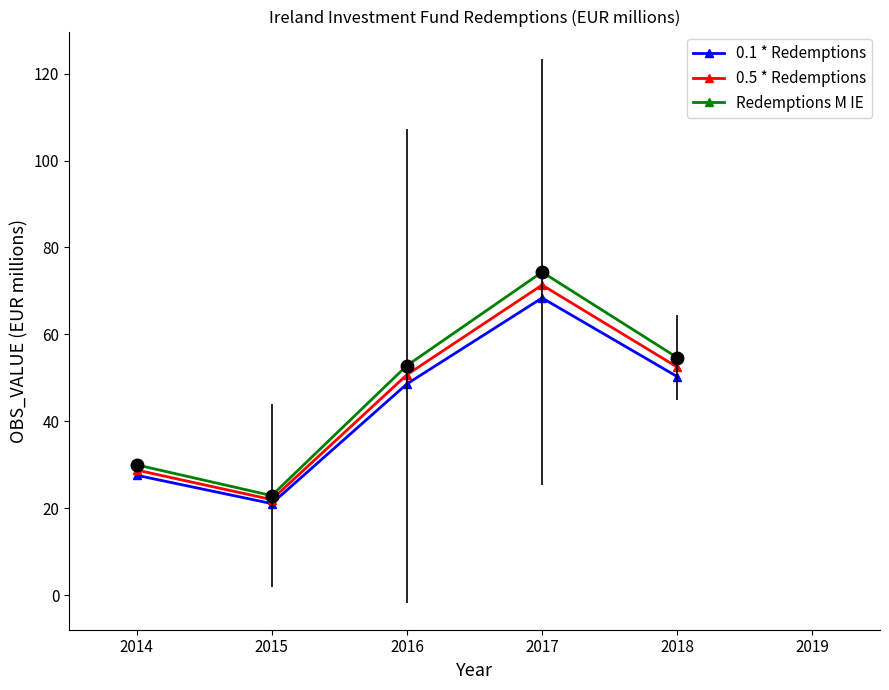

Which category has the highest value across all series?

2017